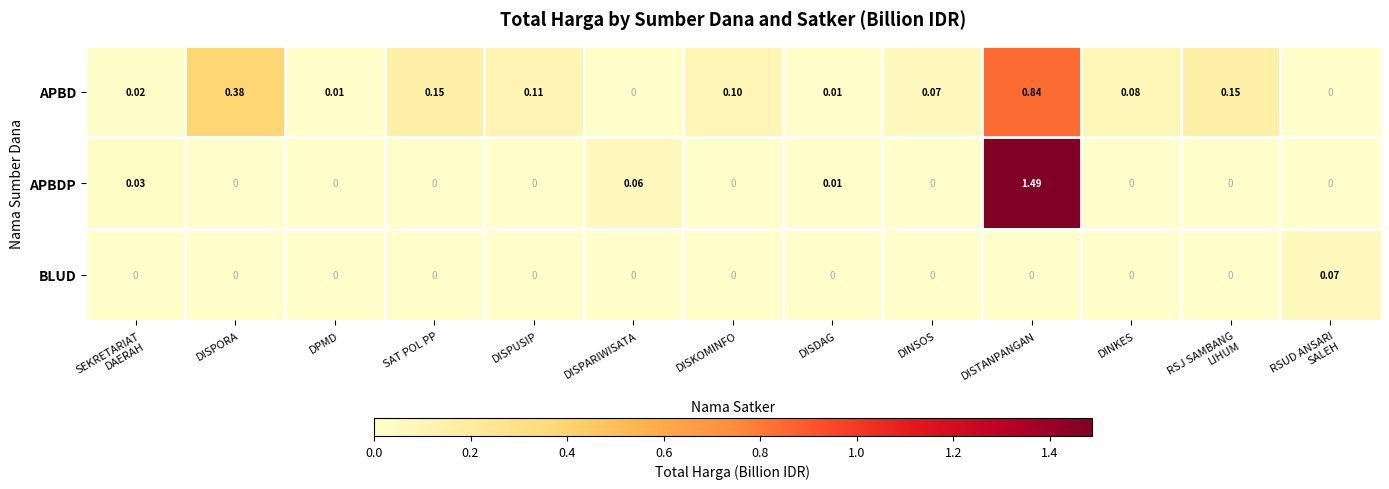

Rank the series by their maximum value, from highest to lowest.

APBDP, APBD, BLUD